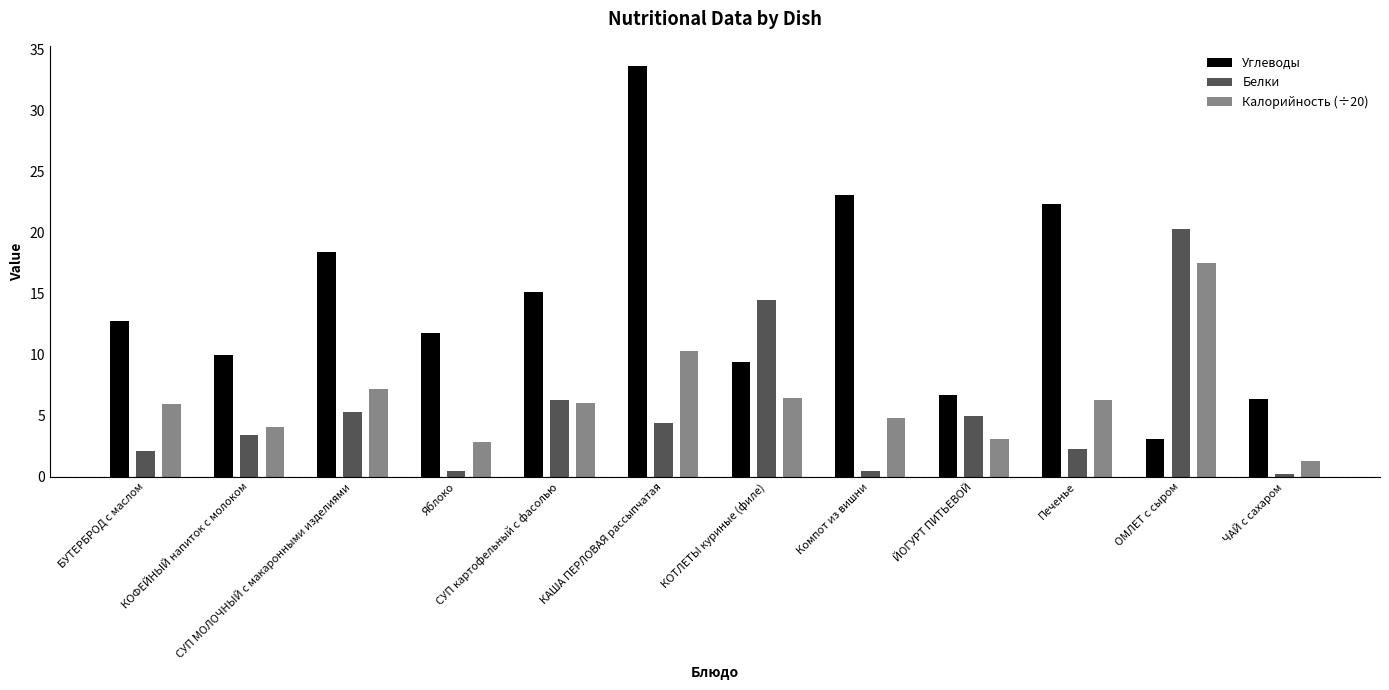

Which category has the highest value in the Калорийность (÷20) series?

ОМЛЕТ с сыром